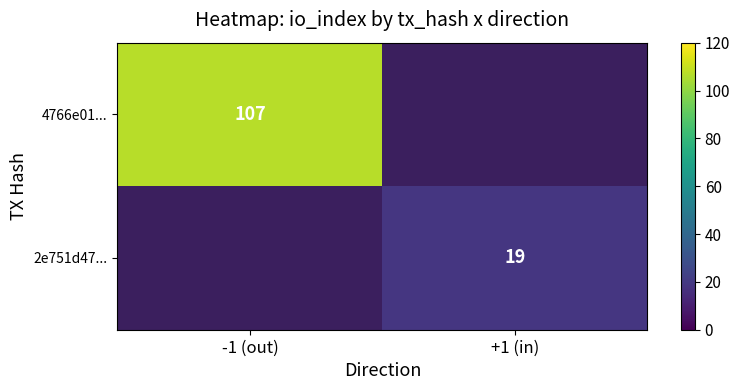

What is the greatest value displayed?

107.0